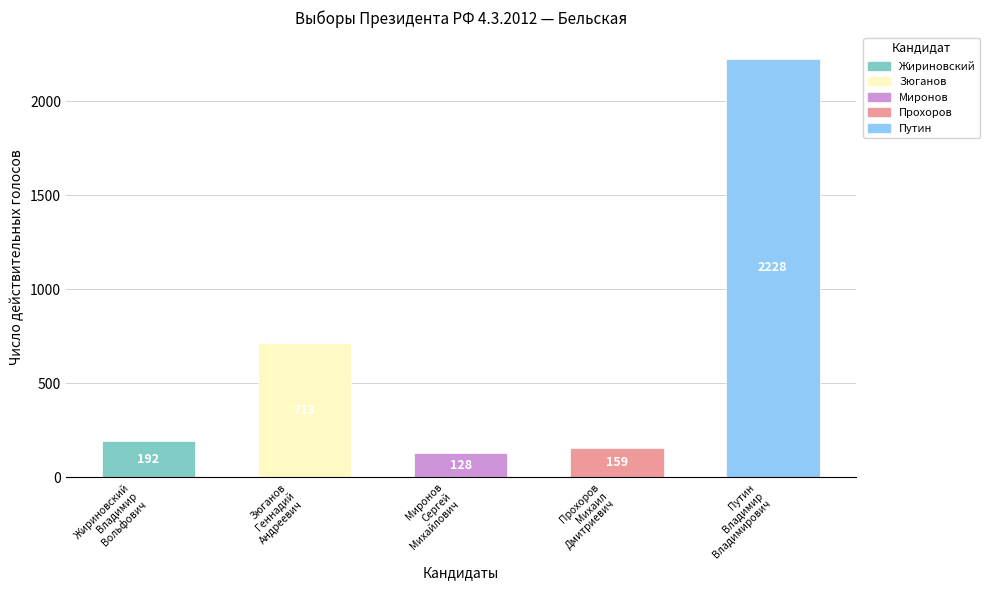

What is the smallest value displayed?

128